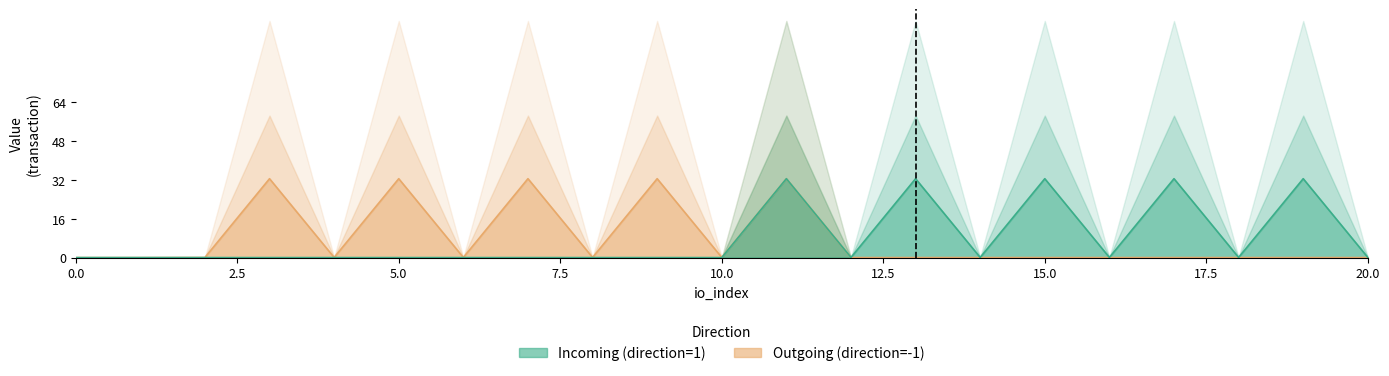

How many data points in Regular_incoming_value are less than 32?

5